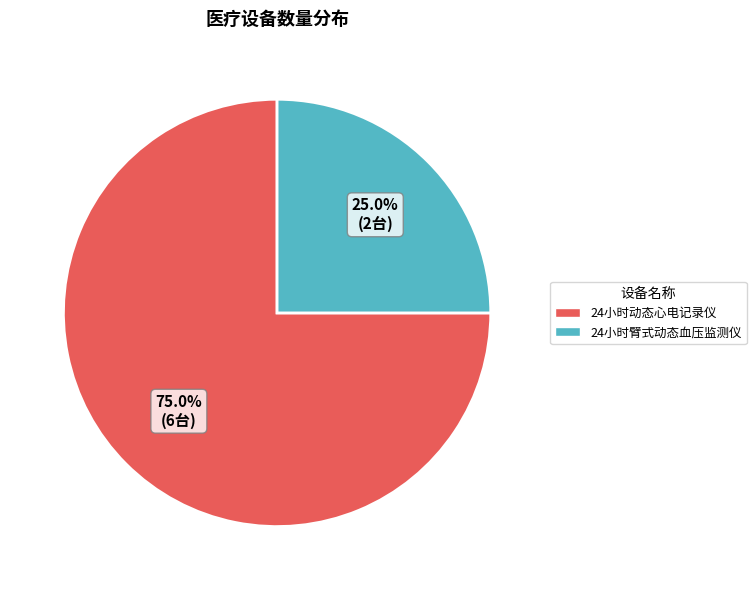

Combined, do 24小时动态心电记录仪 and 24小时臂式动态血压监测仪 account for over 50%?

Yes